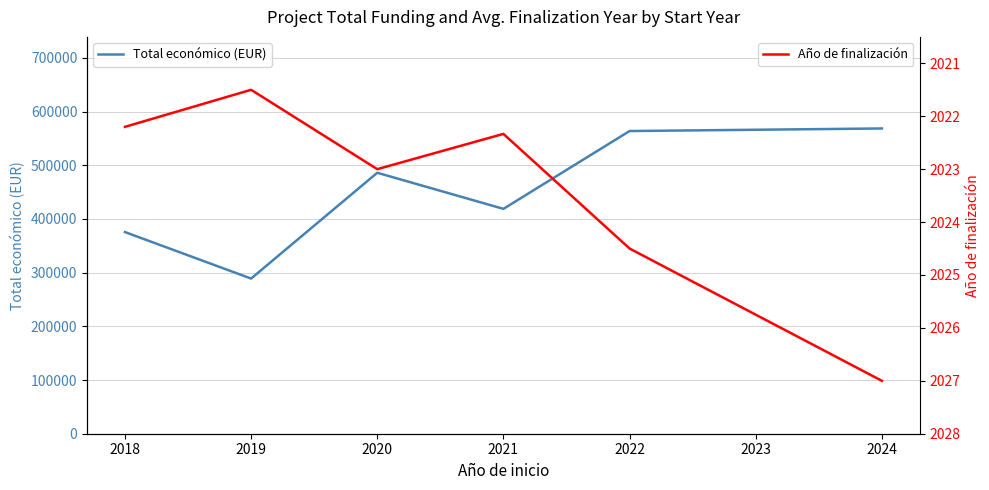

The value of Total económico (EUR) at 2020 is 486086.5. True or false?

True